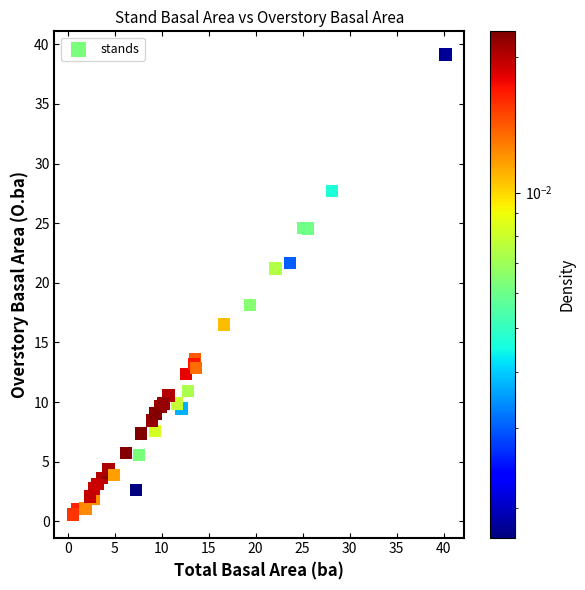

What Y value in the scatter plot is closest to 19?

18.1